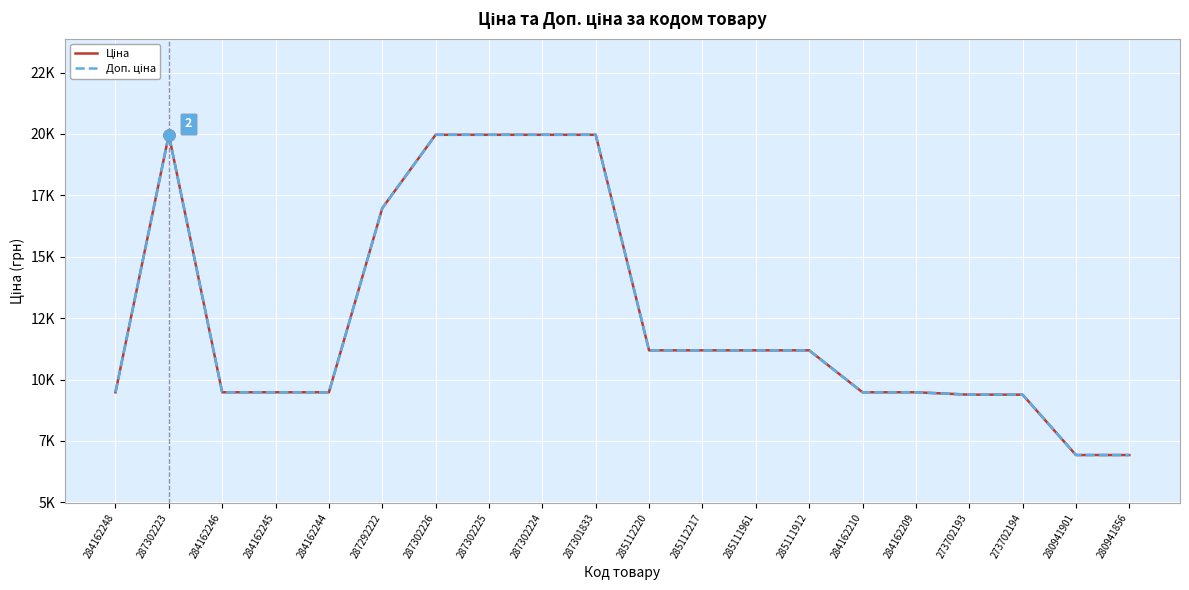

What is the total value across all series at 284162248?

18960.1